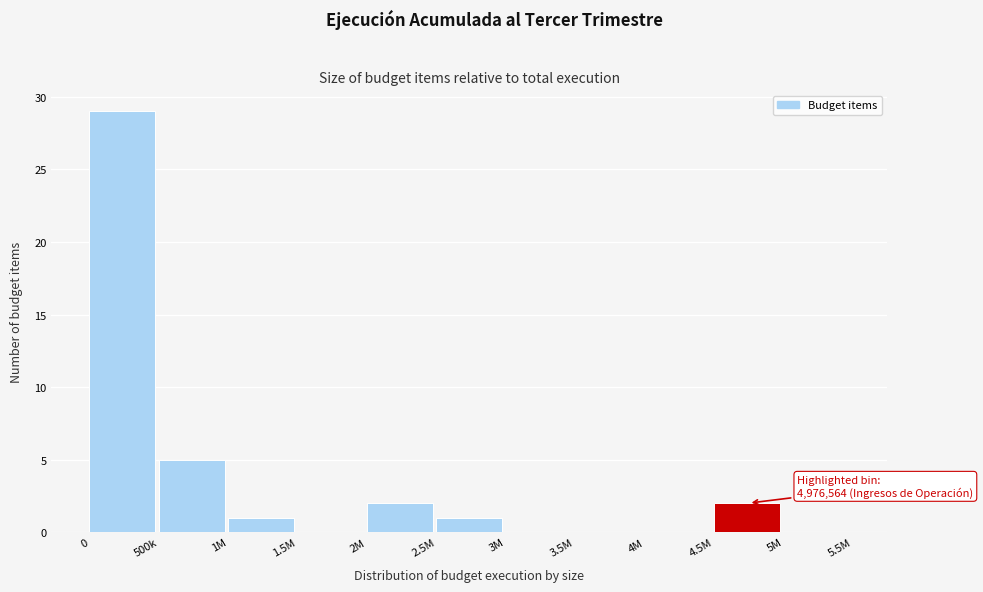

Reading right to left, extract all data points from this chart.

5M=0	4.5M=2	4M=0	3.5M=0	3M=0	2.5M=1	2M=2	1.5M=0	1M=1	500k=5	0=29